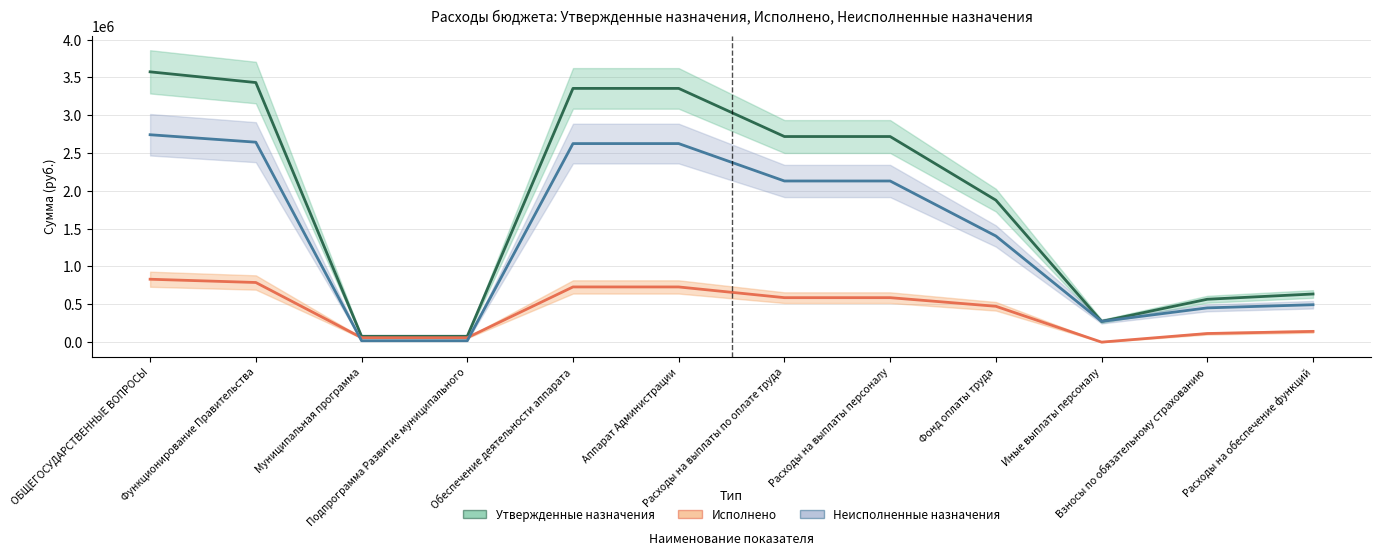

True or false: Утвержденные назначения and Исполнено cross at least once.

False